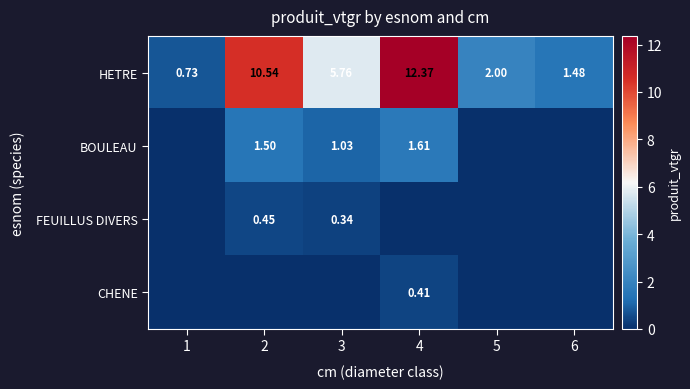

Is the value of HETRE at 1 greater than the value of FEUILLUS DIVERS at 2?

Yes